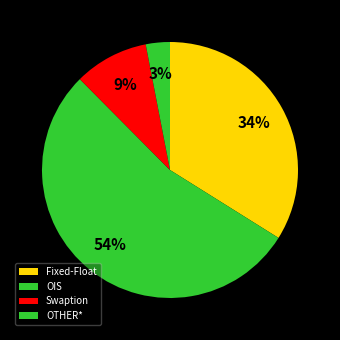

Is it true that OTHER* is 17% of the pie?

False